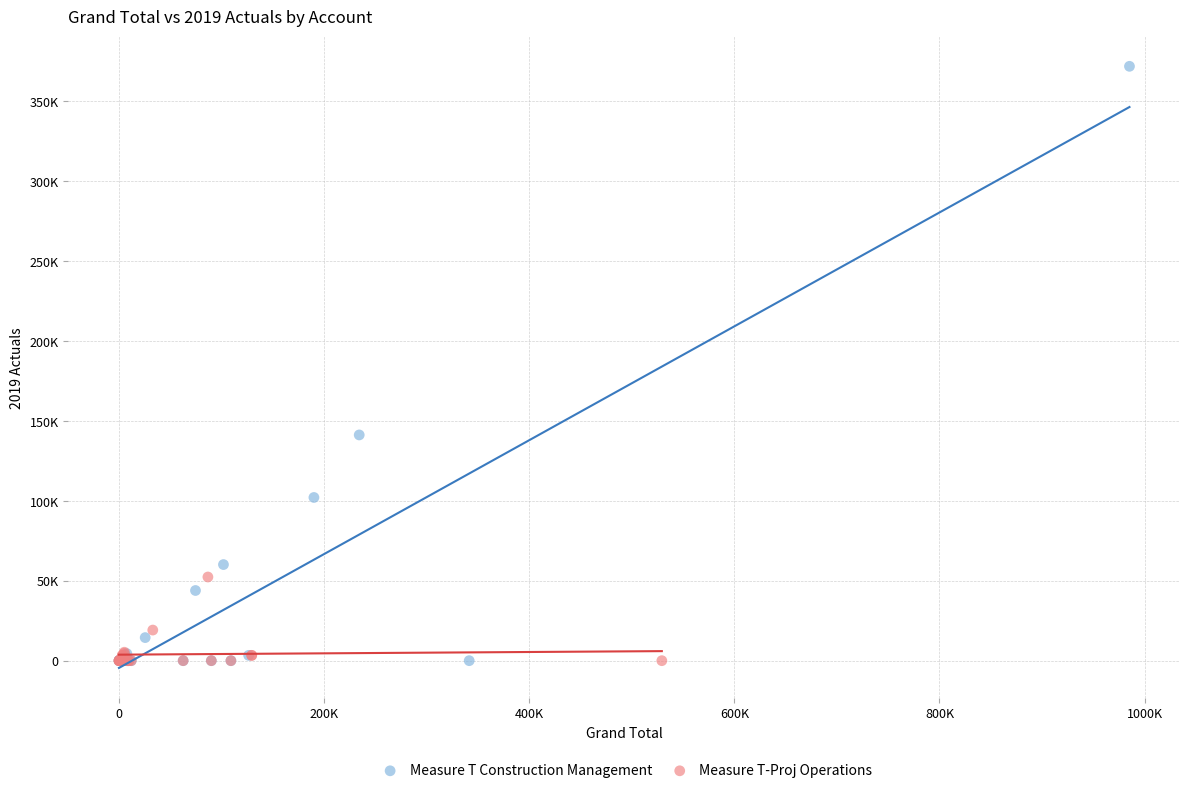

What are all the series names shown in the legend?

Measure T Construction Management, Measure T-Proj Operations